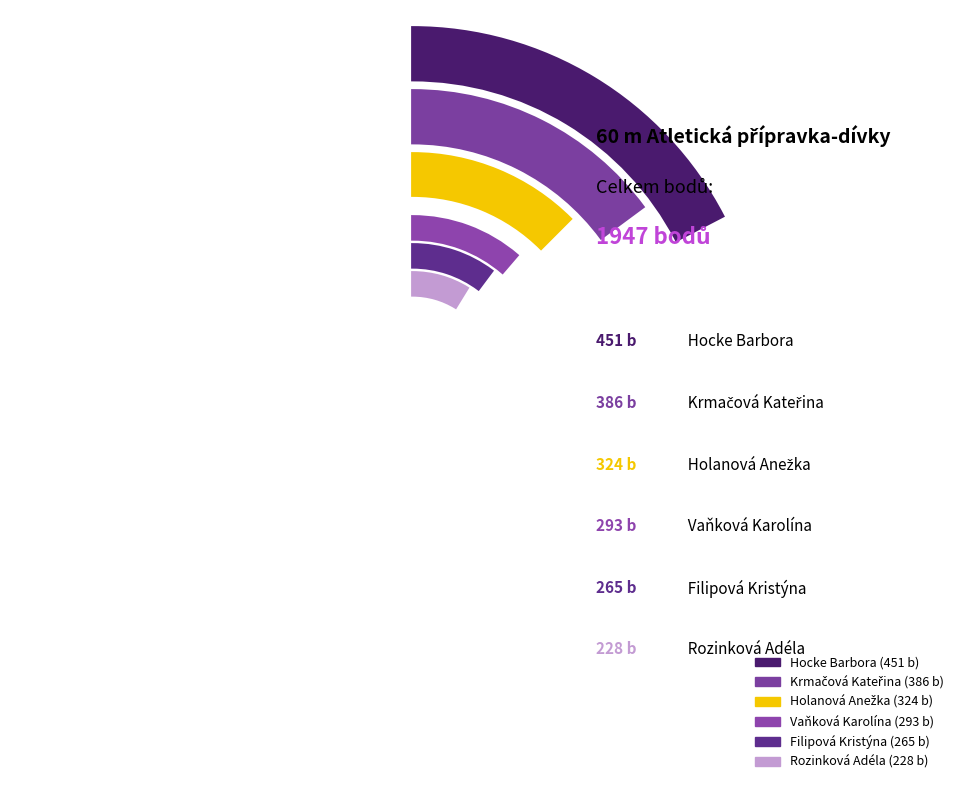

Which slice is the smallest?

Rozinková Adéla